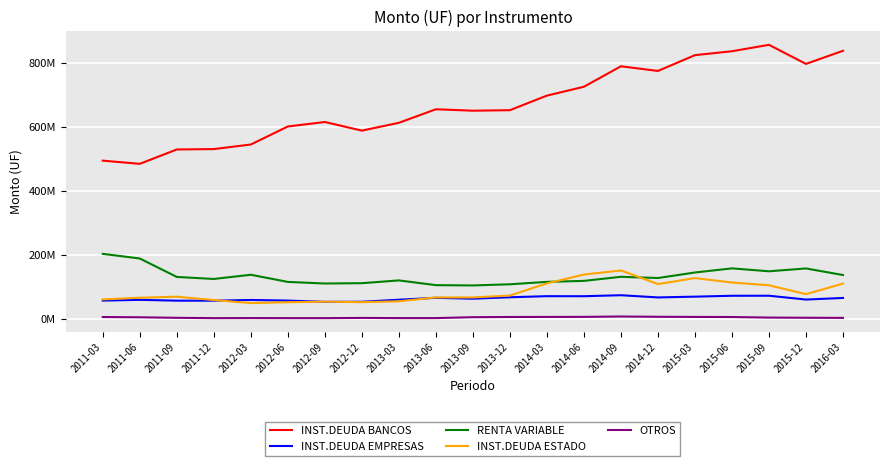

True or false: INST.DEUDA EMPRESAS and RENTA VARIABLE intersect in this chart.

False